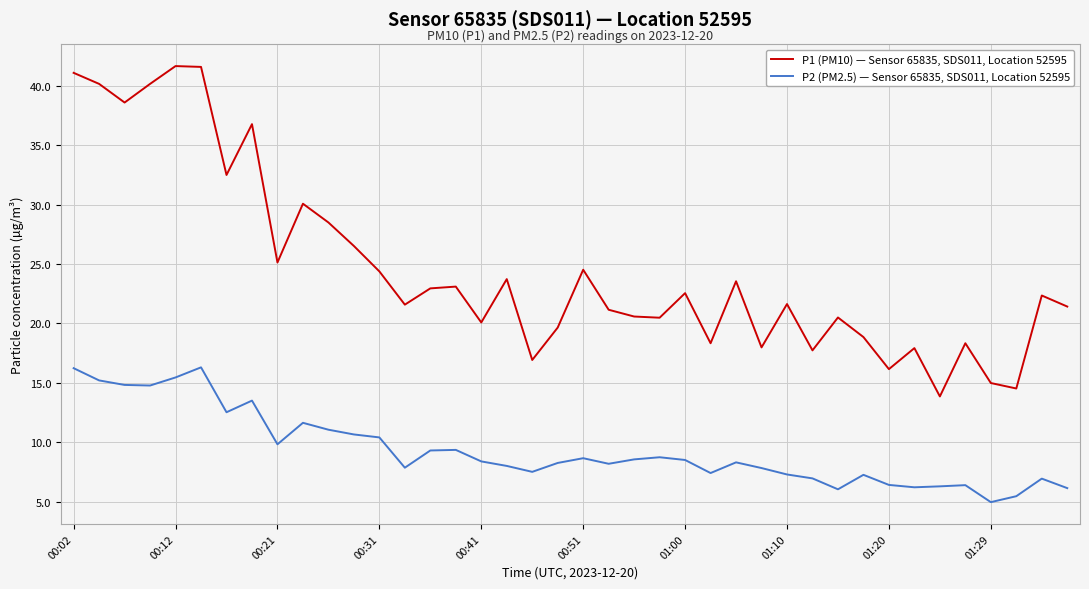

True or false: P2 (PM2.5) — Sensor 65835, SDS011, Location 52595 and P1 (PM10) — Sensor 65835, SDS011, Location 52595 cross at least once.

False